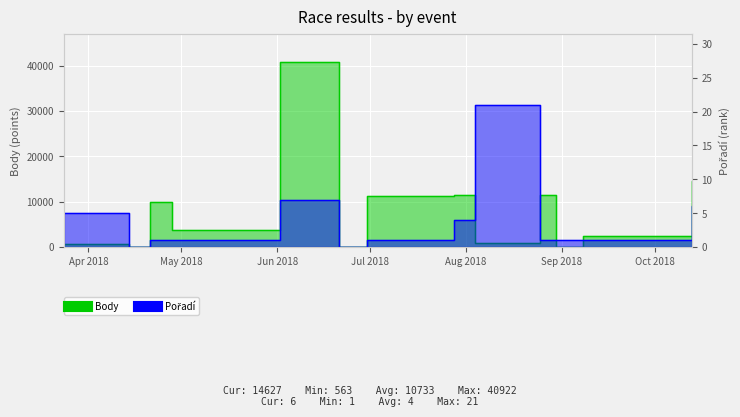

How many times do Body and Pořadí cross each other?

2